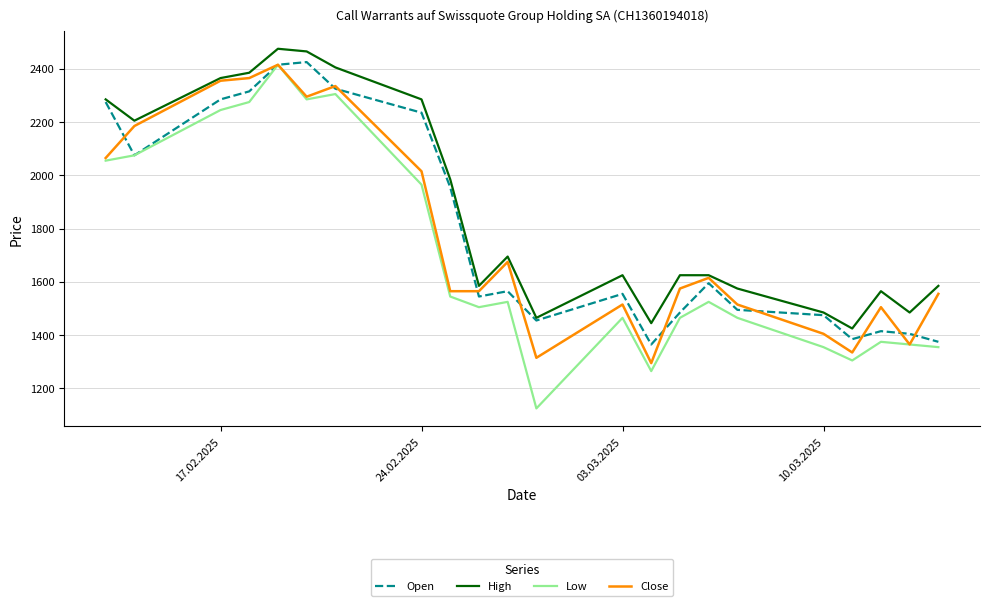

Which series has the widest spread of values?

Low